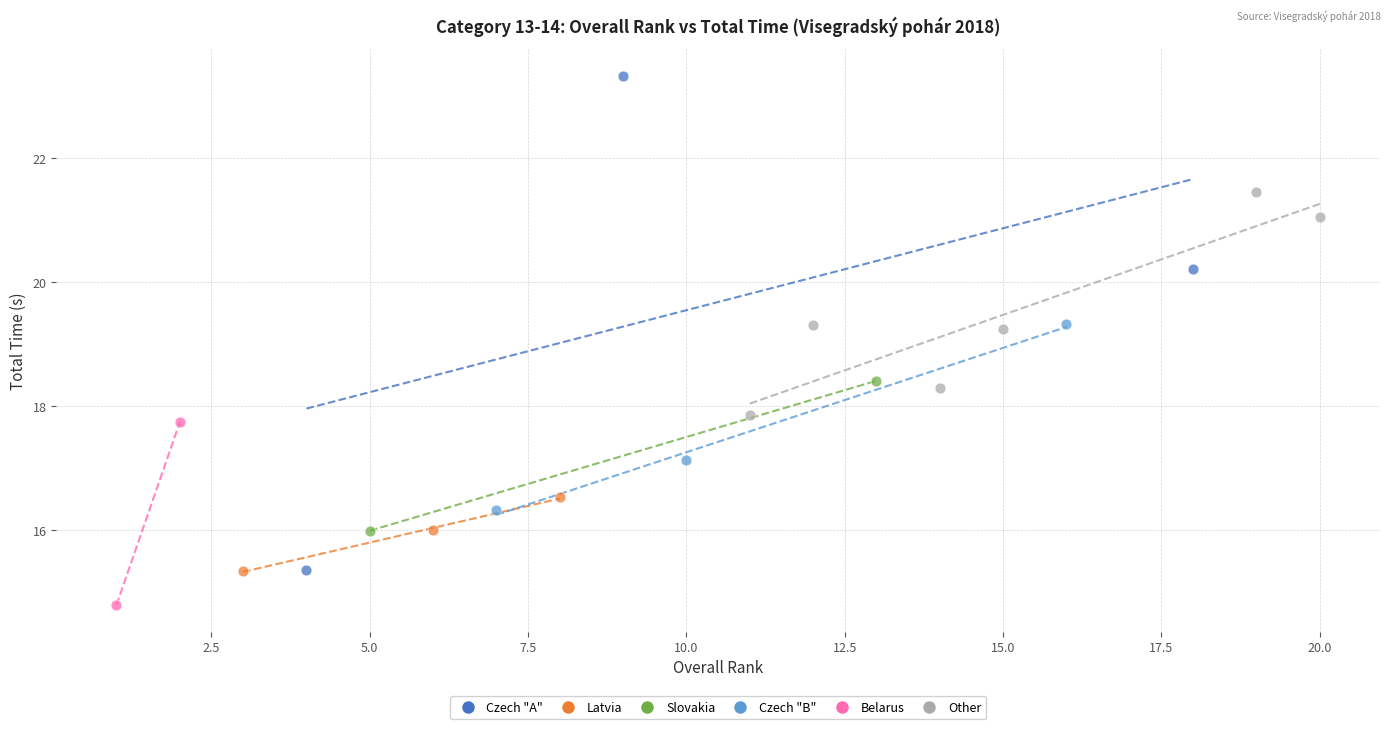

Which series has the widest spread of Y values?

Czech "A"